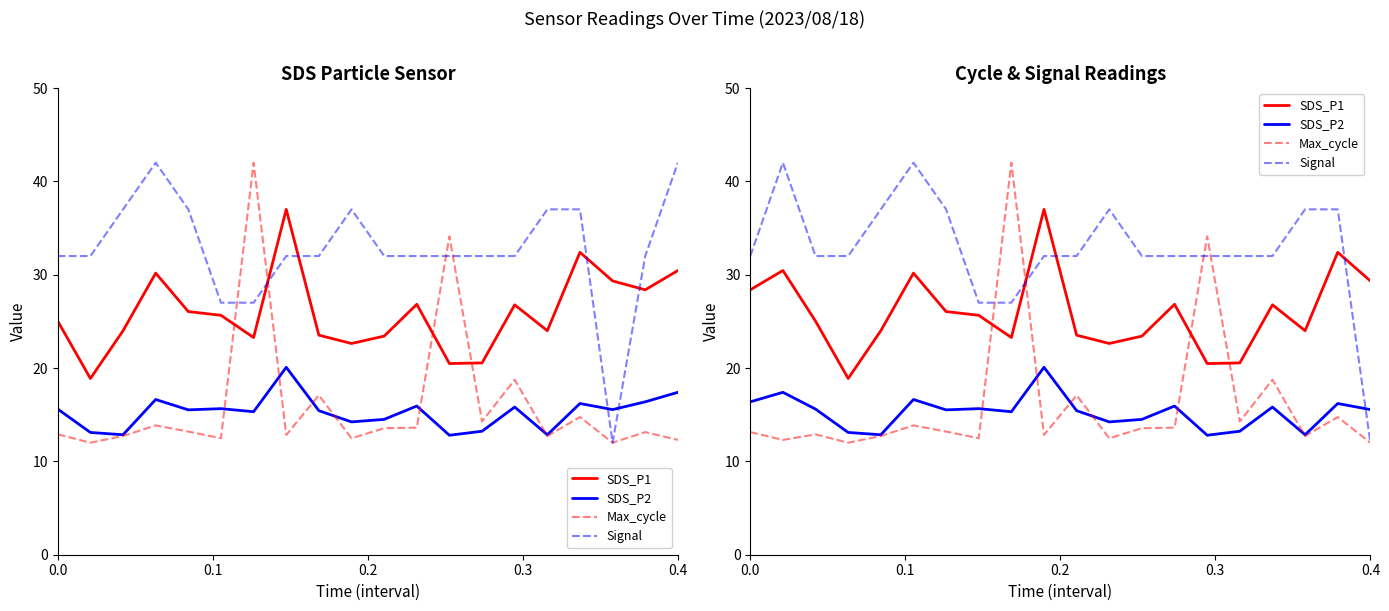

What is the lowest value of the SDS_P1 series?

18.9